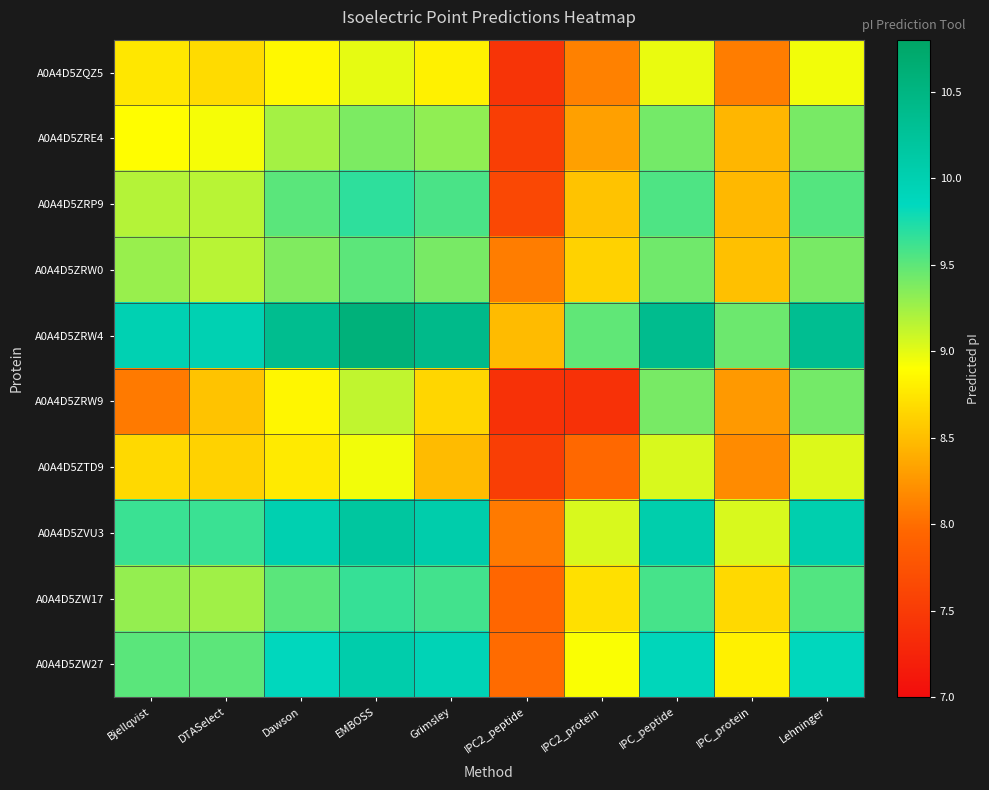

Which label corresponds to the largest value in the chart?

EMBOSS